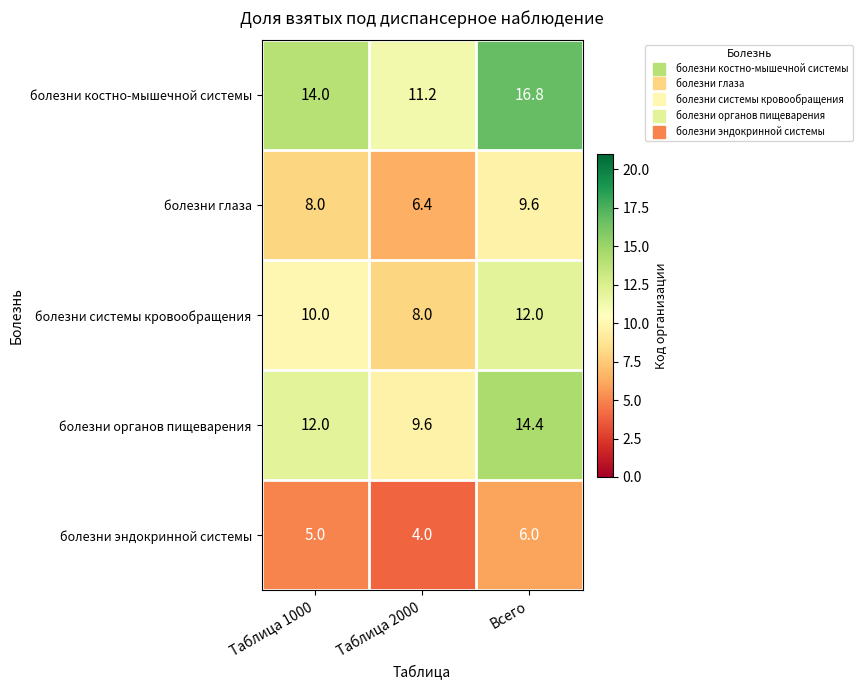

Count the number of data series in this chart.

5